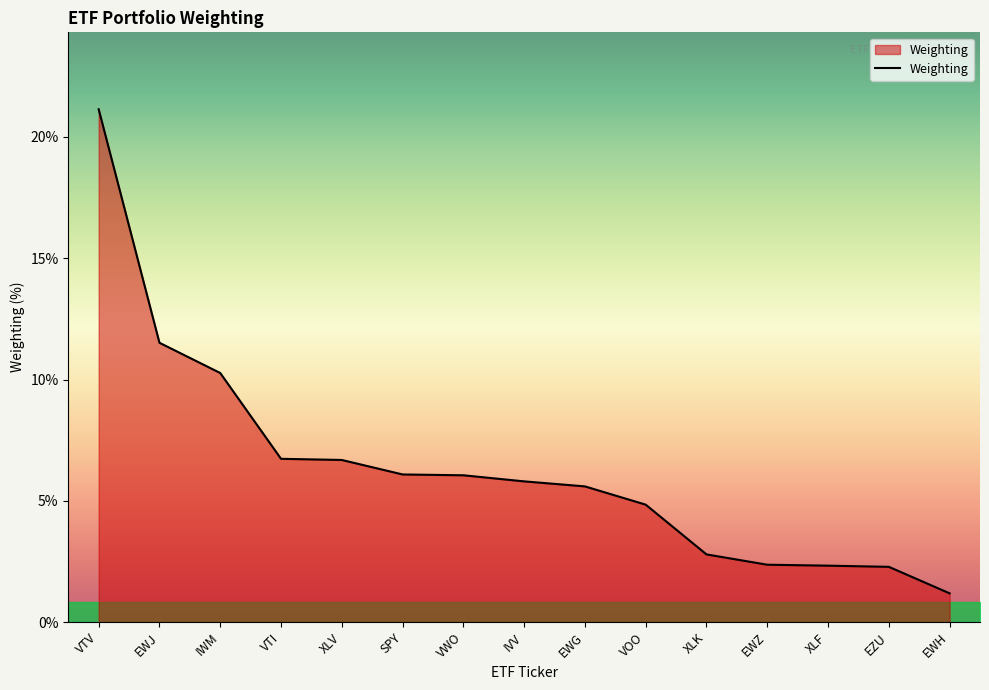

Between SPY and VOO, which is larger?

SPY